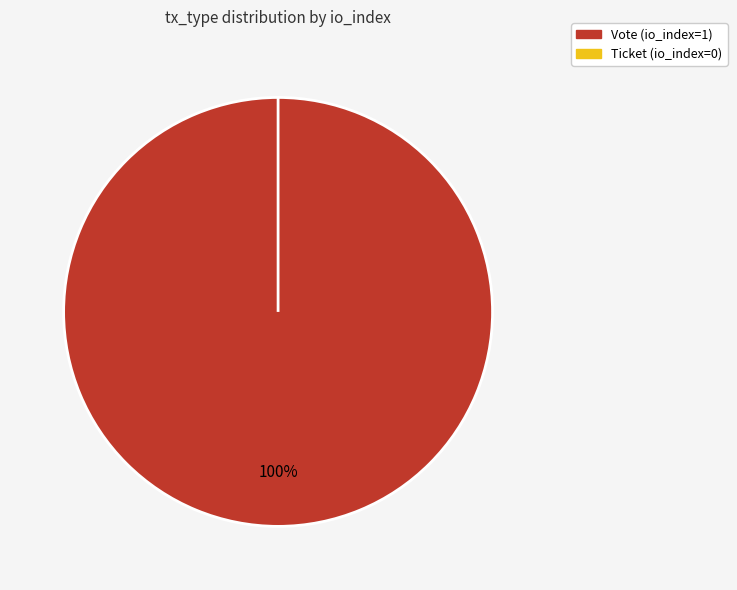

To the nearest percent, what is the difference between the largest and smallest slice percentages?

100%